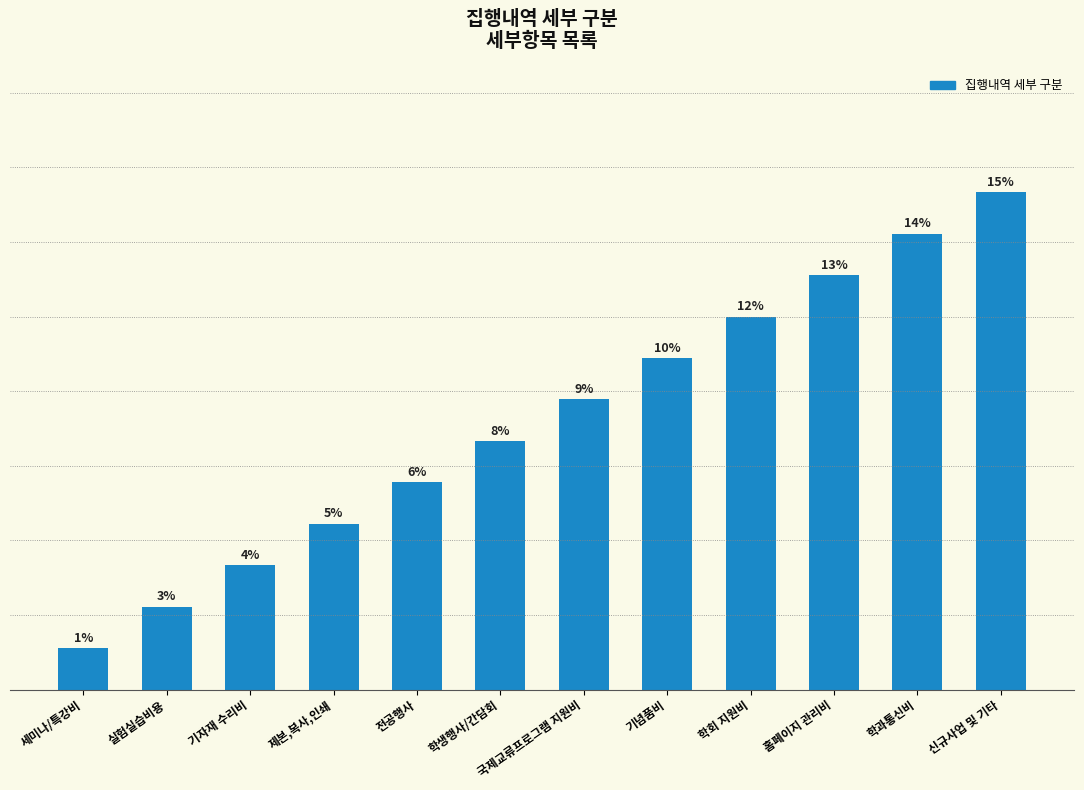

Rank the categories by value from lowest to highest.

세미나/특강비, 실험실습비용, 기자재 수리비, 제본,복사,인쇄, 전공행사, 학생행사/간담회, 국제교류프로그램 지원비, 기념품비, 학회 지원비, 홈페이지 관리비, 학과통신비, 신규사업 및 기타